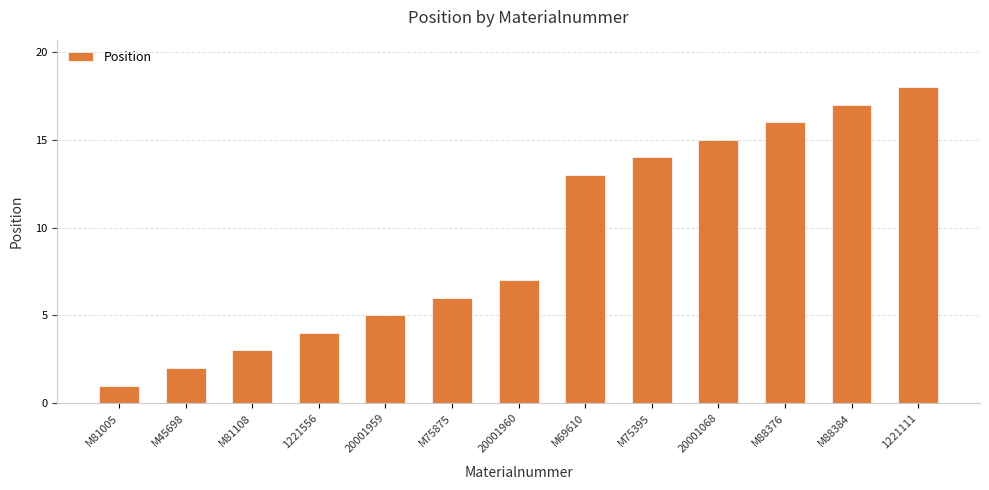

What is the difference between the values at 20001960 and 1221556?

3